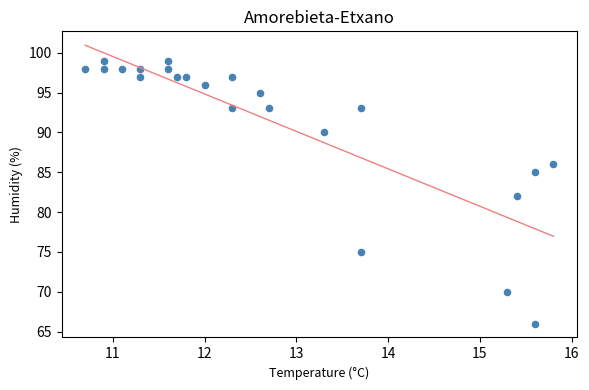

What is the range of Y values (max minus min)?

33